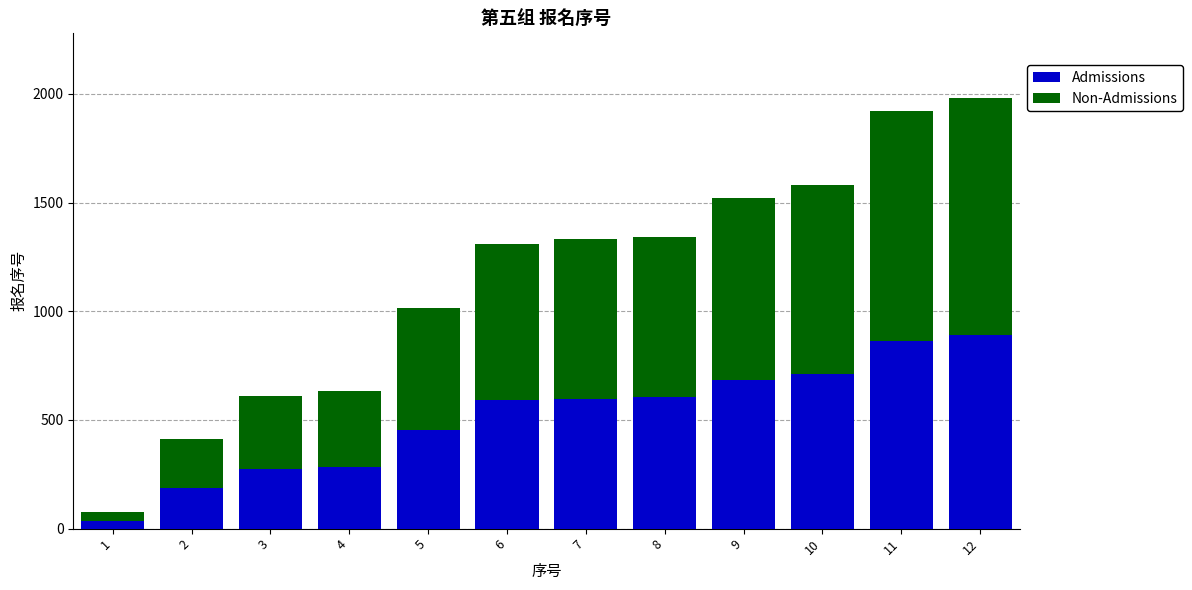

What is the sum of the Admissions values at 4 and 7?

883.4